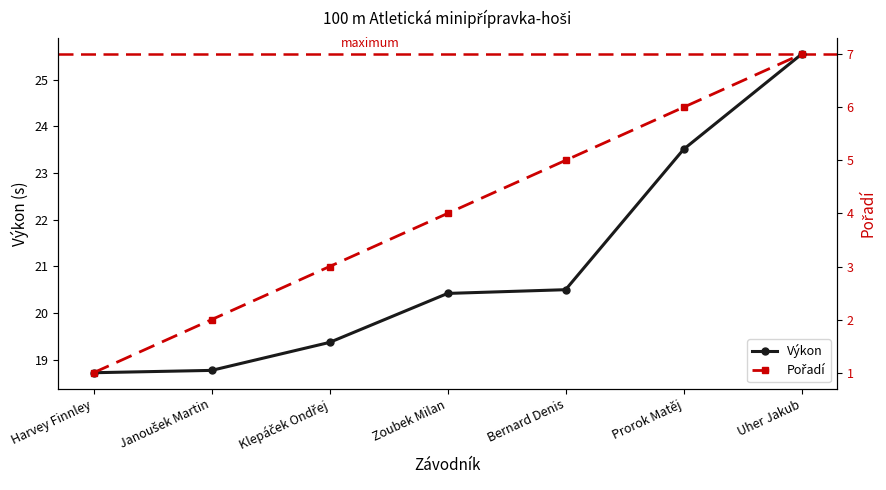

How many lines are shown in the chart?

2